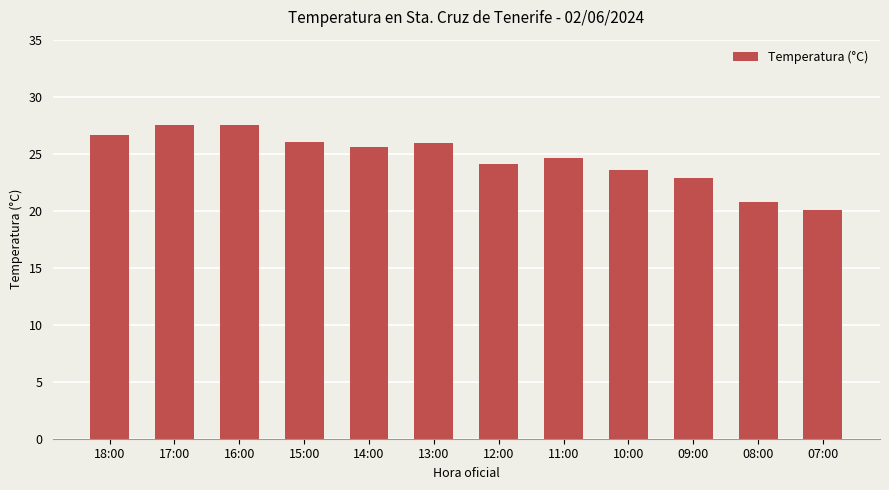

What is the value of the 12th bar from the left?

20.1